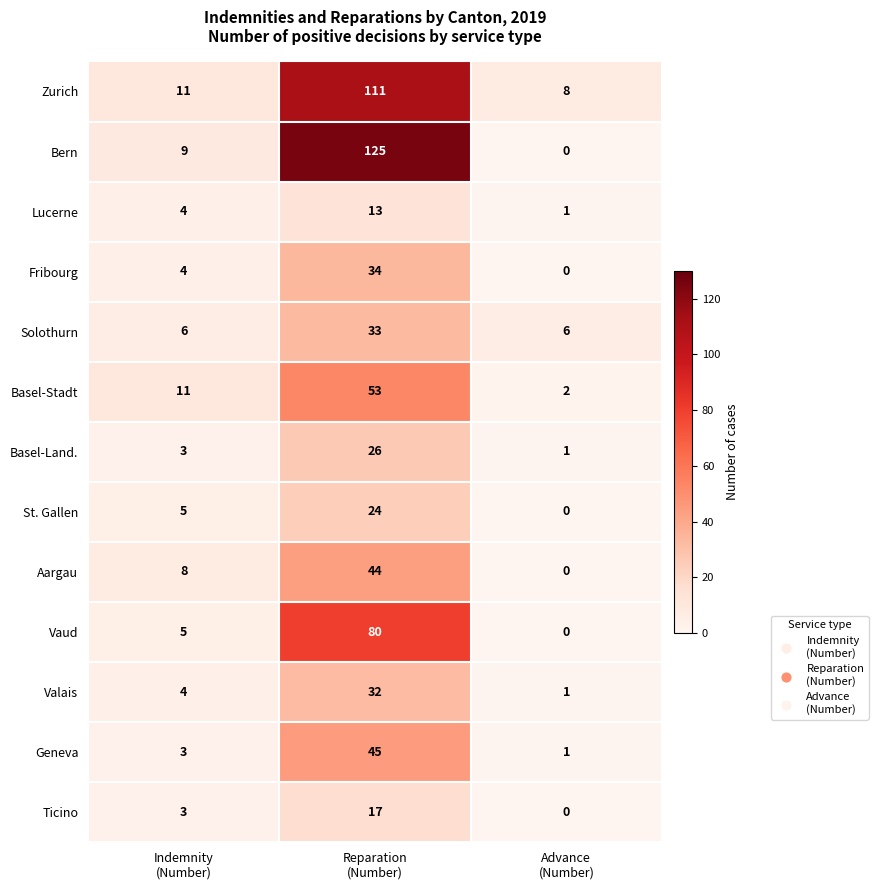

At which category is the sum across all series the highest?

Reparation
(Number)